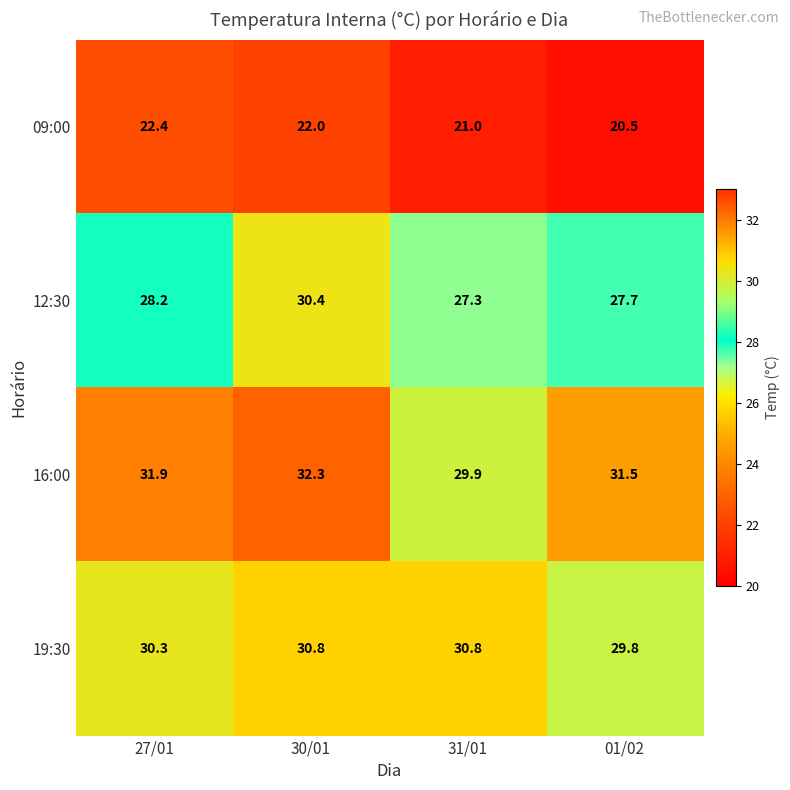

List the series in order of their peak value, highest first.

16:00, 19:30, 12:30, 09:00